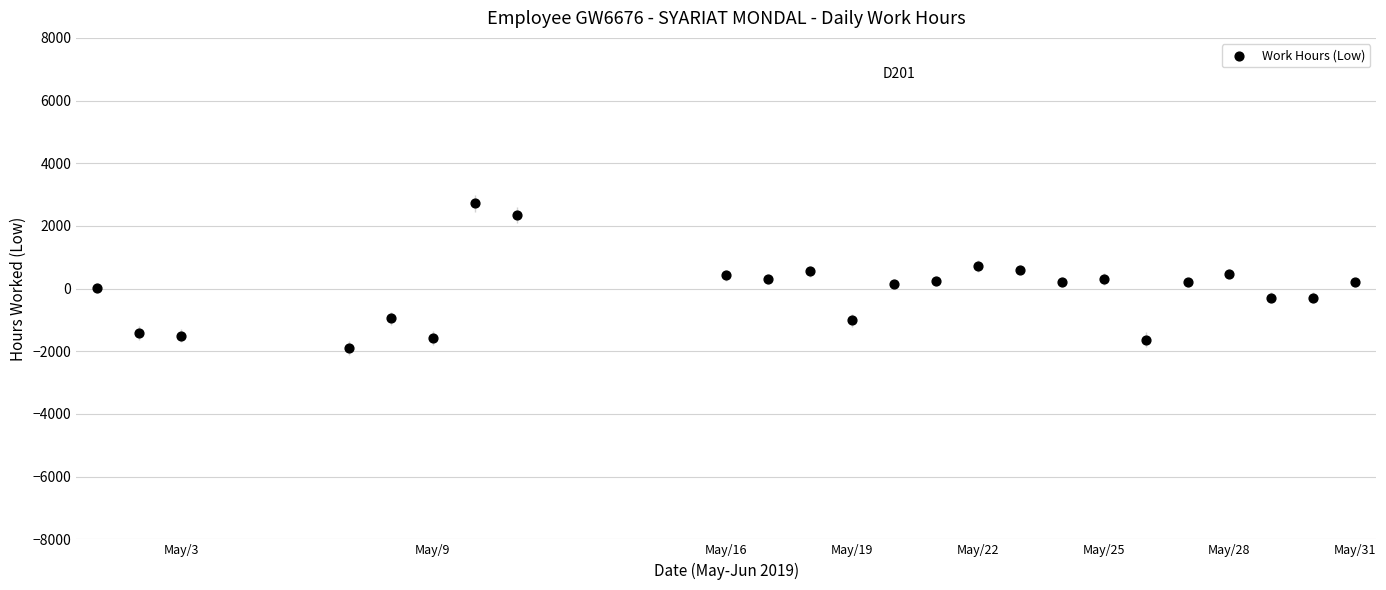

What is the range of X values (max minus min)?

30.0